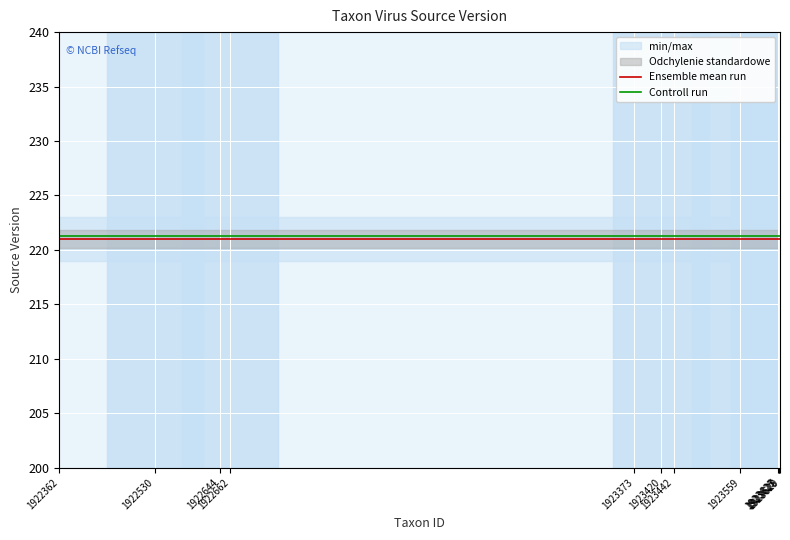

Is the value of Ensemble mean run at 1923628 greater than the value of Controll run at 1922644?

No